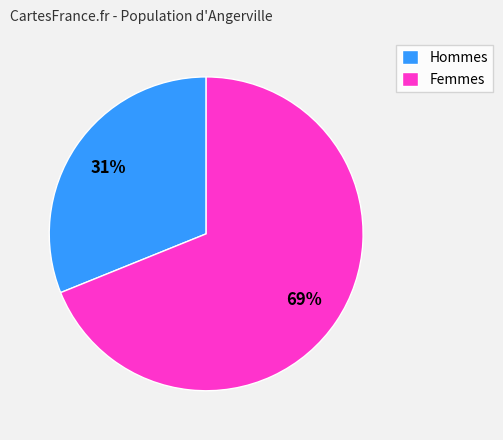

Do Hommes and Femmes together represent more than half of the pie?

Yes